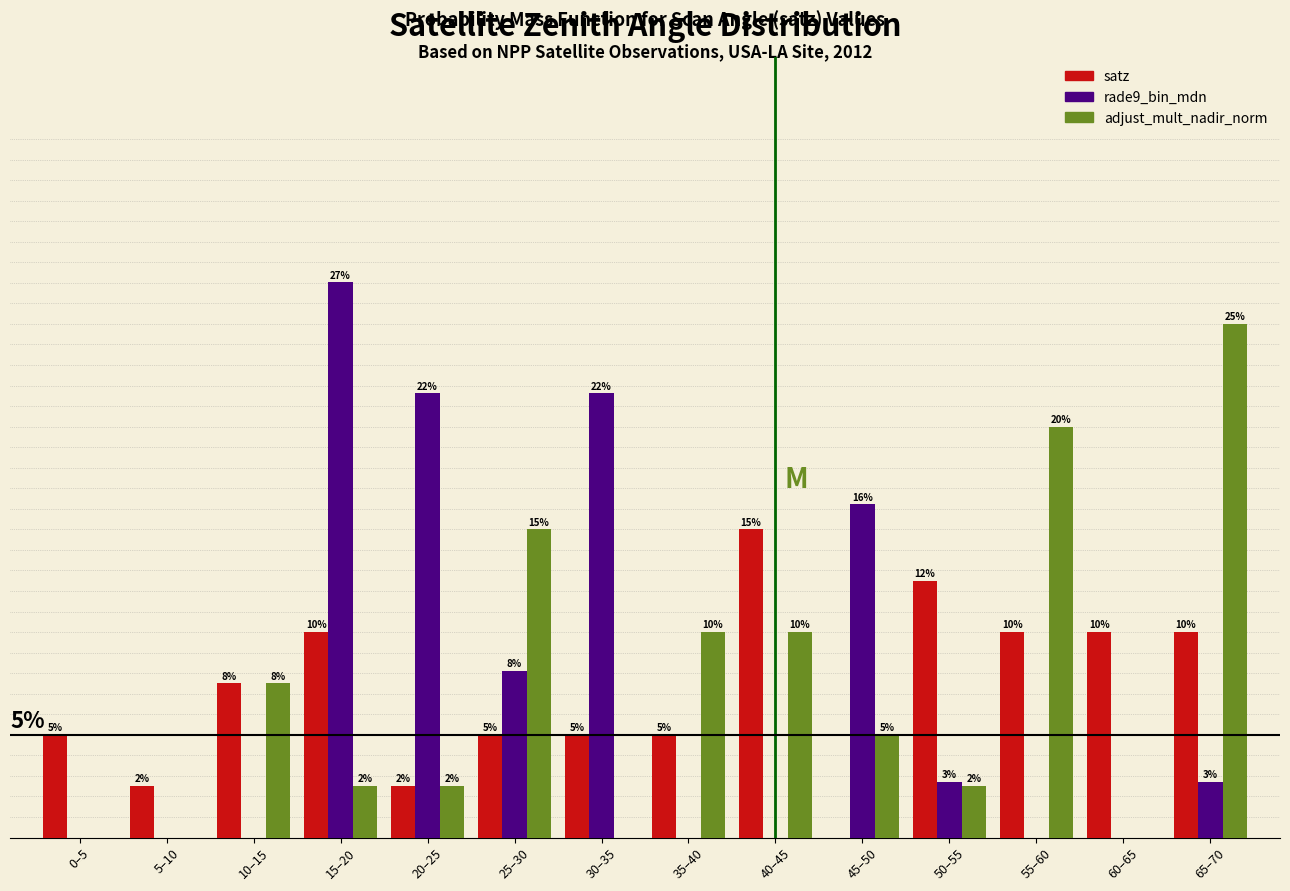

Where is rade9_bin_mdn nearest to the value 13?

45–50